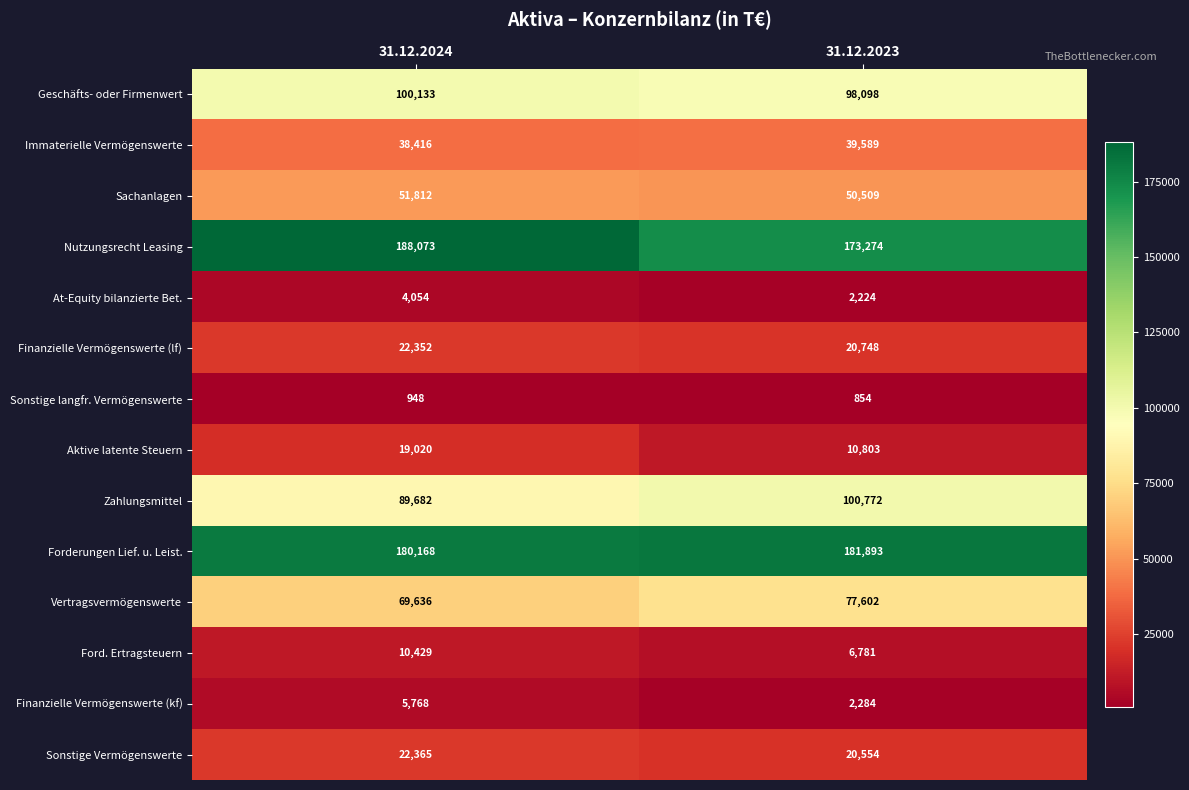

Reading left to right, list all the values displayed in this chart.

Geschäfts- oder Firmenwert: 31.12.2024=100133	31.12.2023=98098
Immaterielle Vermögenswerte: 31.12.2024=38416	31.12.2023=39589
Sachanlagen: 31.12.2024=51812	31.12.2023=50509
Nutzungsrecht Leasing: 31.12.2024=188073	31.12.2023=173274
At-Equity bilanzierte Bet.: 31.12.2024=4054	31.12.2023=2224
Finanzielle Vermögenswerte (lf): 31.12.2024=22352	31.12.2023=20748
Sonstige langfr. Vermögenswerte: 31.12.2024=948	31.12.2023=854
Aktive latente Steuern: 31.12.2024=19020	31.12.2023=10803
Zahlungsmittel: 31.12.2024=89682	31.12.2023=100772
Forderungen Lief. u. Leist.: 31.12.2024=180168	31.12.2023=181893
Vertragsvermögenswerte: 31.12.2024=69636	31.12.2023=77602
Ford. Ertragsteuern: 31.12.2024=10429	31.12.2023=6781
Finanzielle Vermögenswerte (kf): 31.12.2024=5768	31.12.2023=2284
Sonstige Vermögenswerte: 31.12.2024=22365	31.12.2023=20554